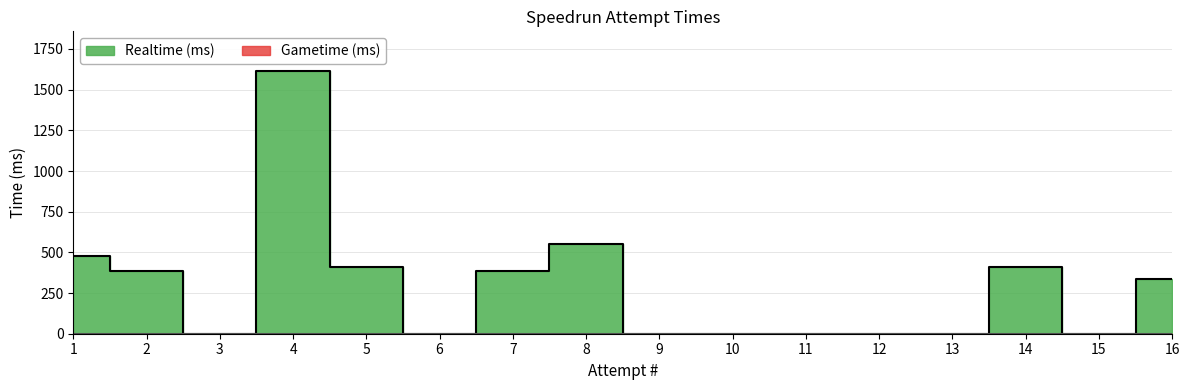

What is the difference between the second highest and second lowest values?

552